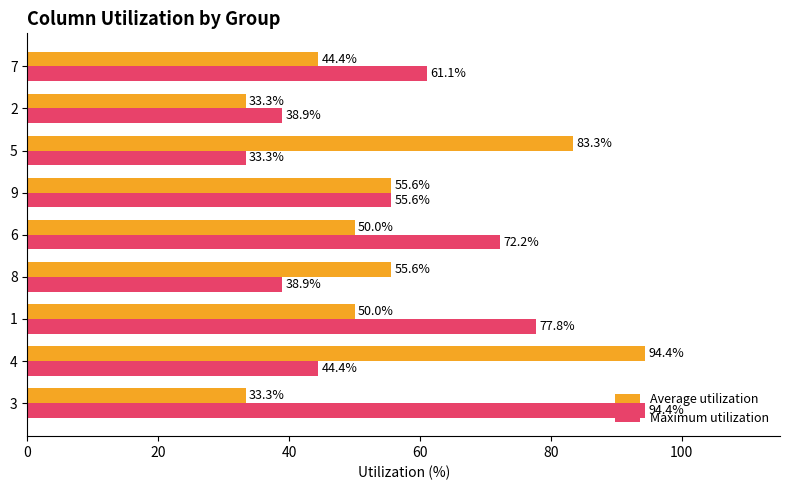

Rank the series by their average value, from highest to lowest.

Maximum utilization, Average utilization